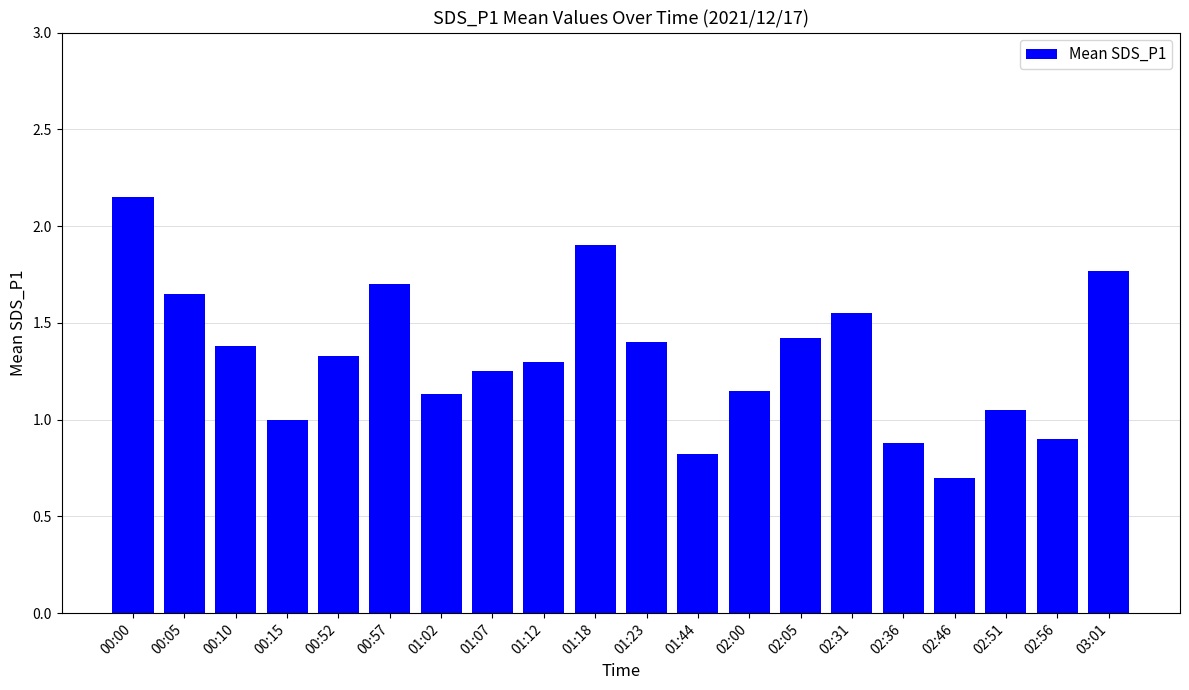

Is it true that the value at 02:51 is 0.6?

False